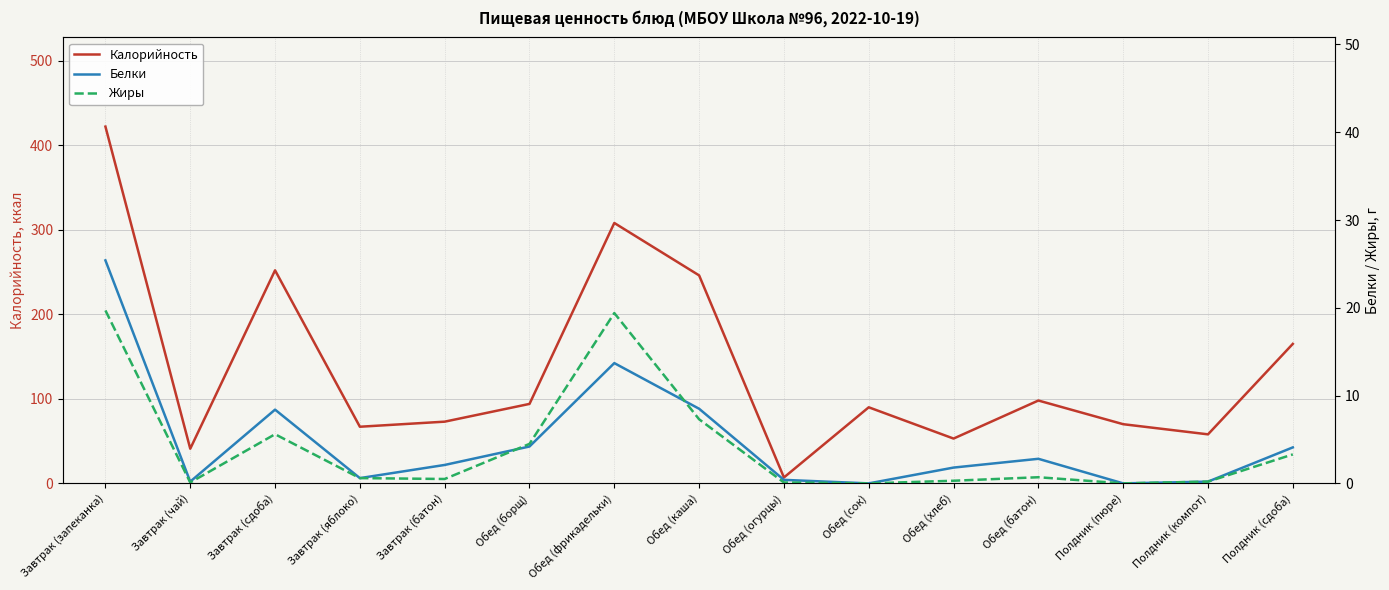

True or false: Жиры has more than 1 interior local peaks.

True